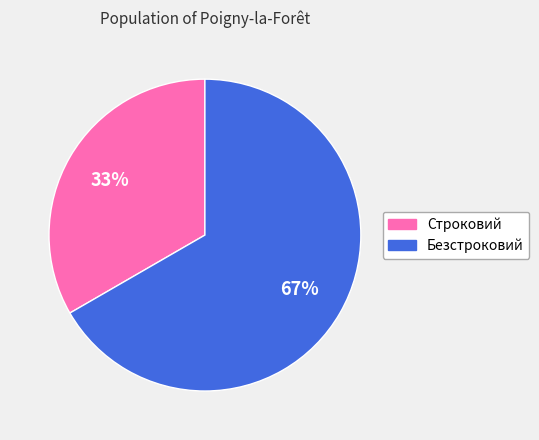

Between Безстроковий and Строковий, which is larger?

Безстроковий